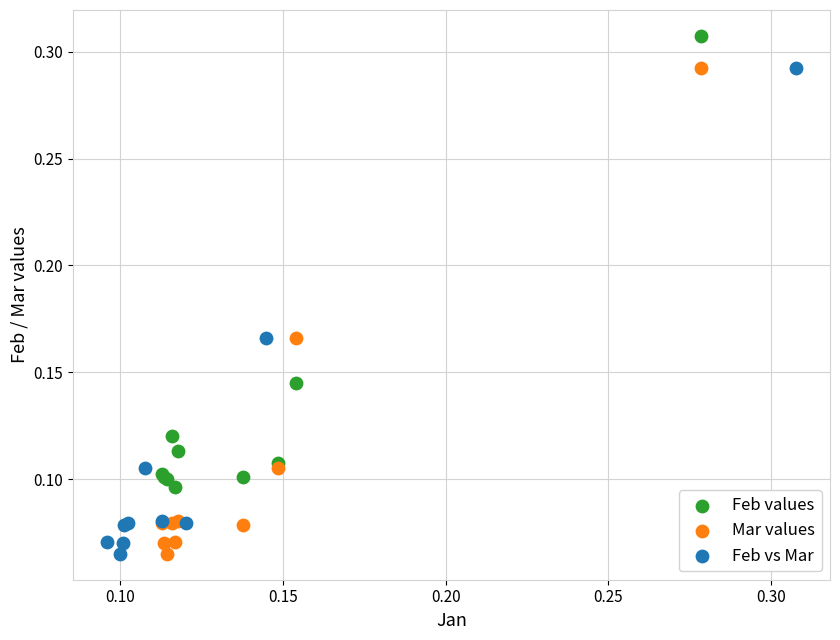

Which series contains the highest Y value?

Feb values